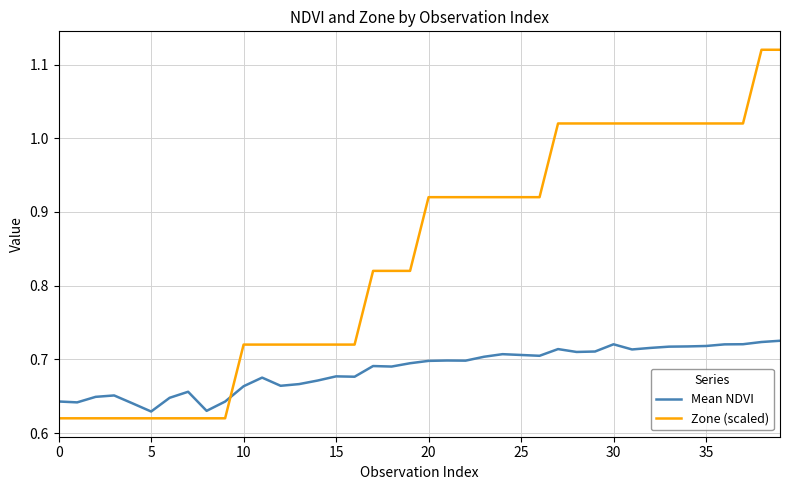

Which series has the largest total across all categories?

Zone (scaled)